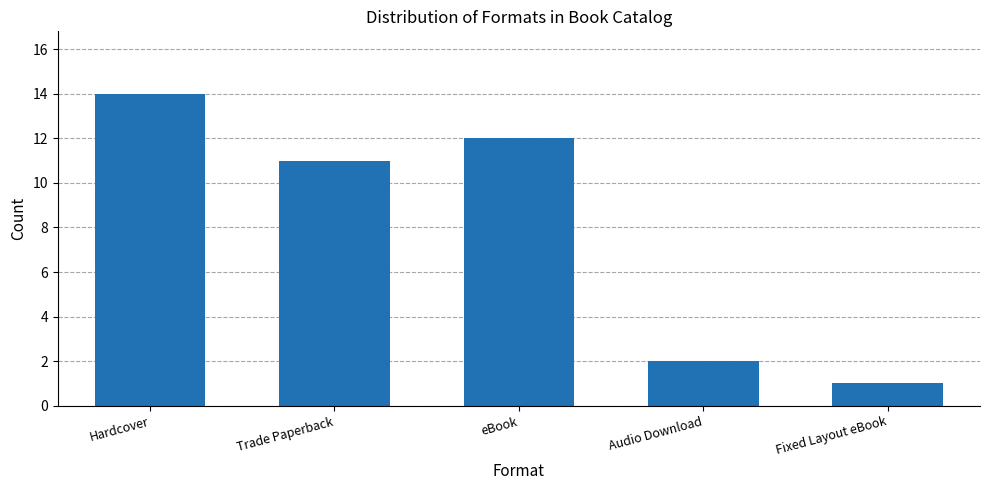

Rank the categories by value from highest to lowest.

Hardcover, eBook, Trade Paperback, Audio Download, Fixed Layout eBook